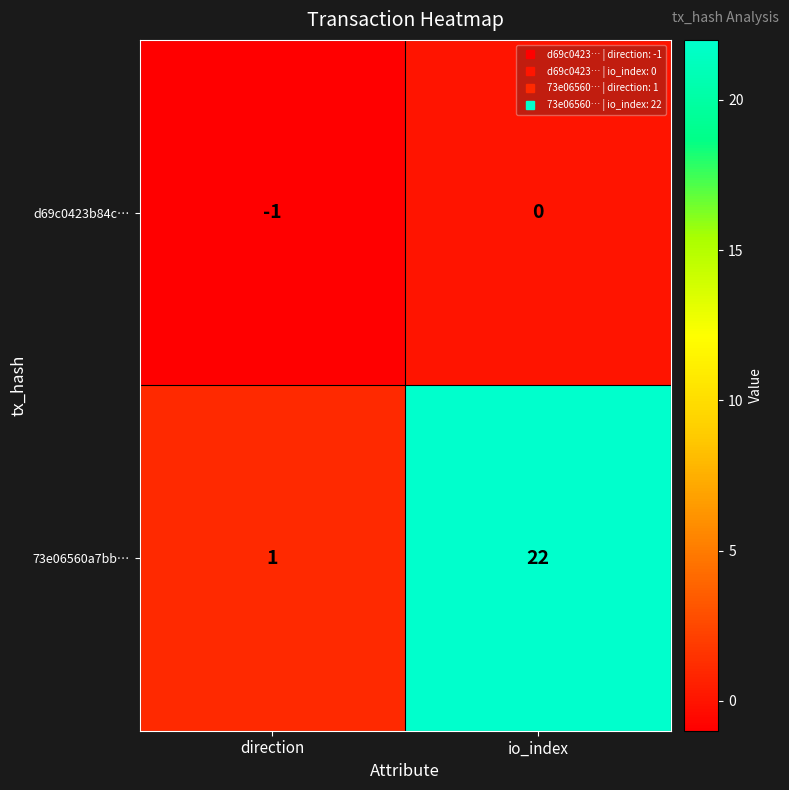

What is the difference between the maximum and minimum values in the 73e06560a7bb… series?

21